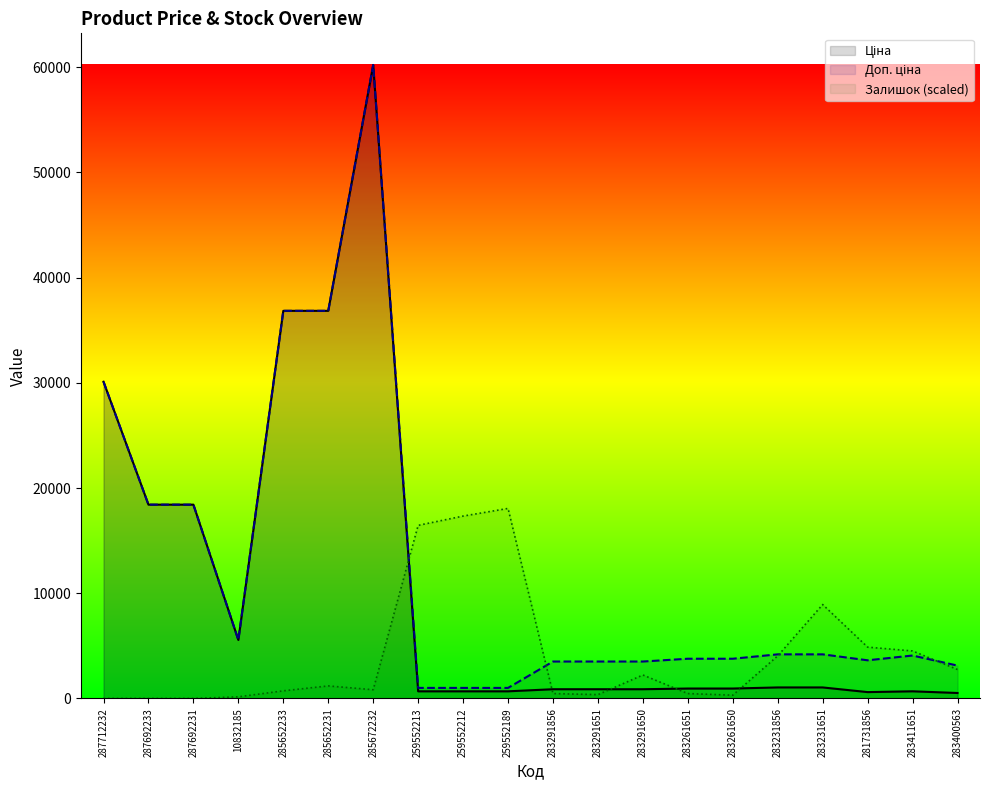

Which series has the largest total across all categories?

Доп. ціна